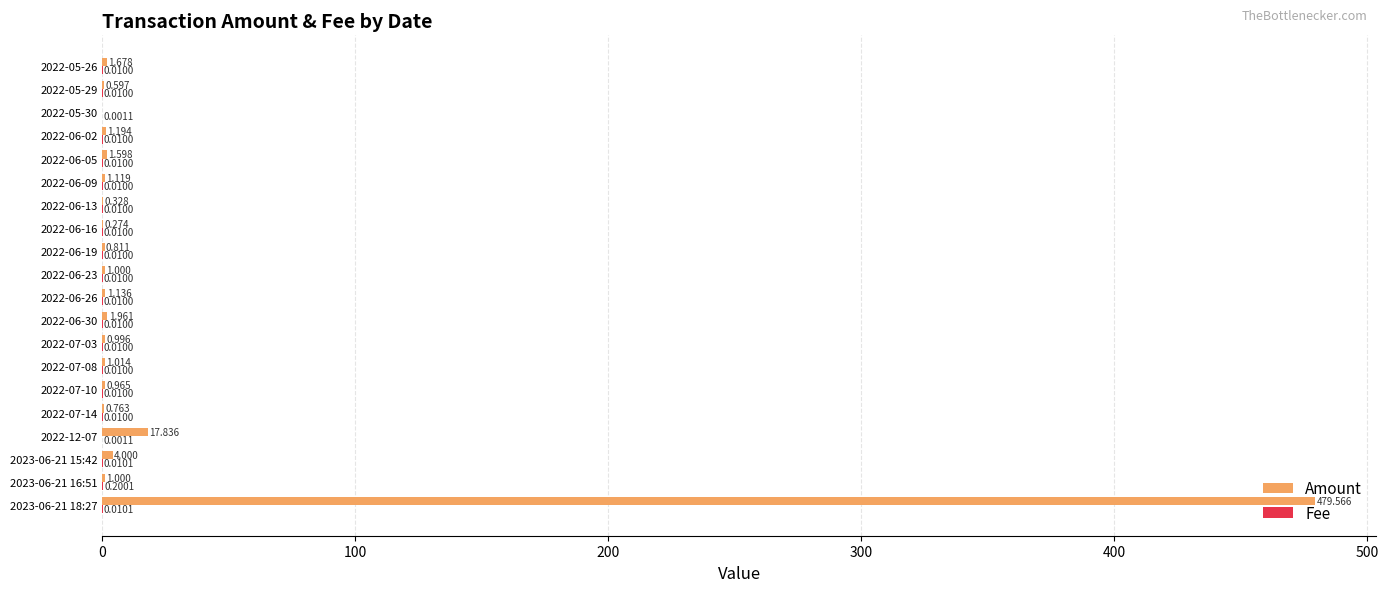

Which series has the largest total across all categories?

Amount